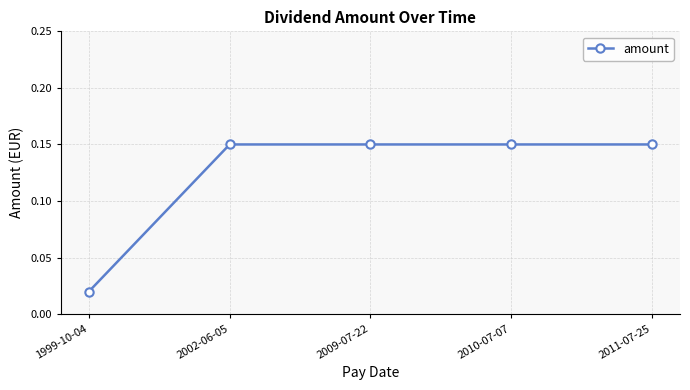

What is the label of the 1st point from the right?

2011-07-25